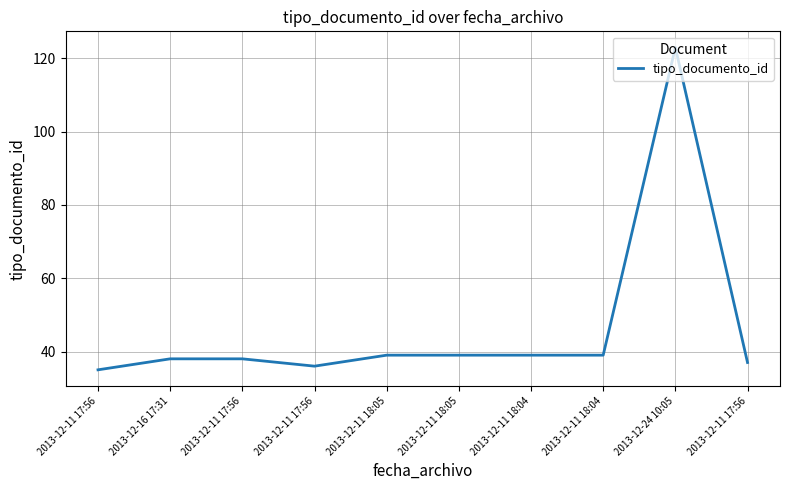

How many lines are shown in the chart?

1